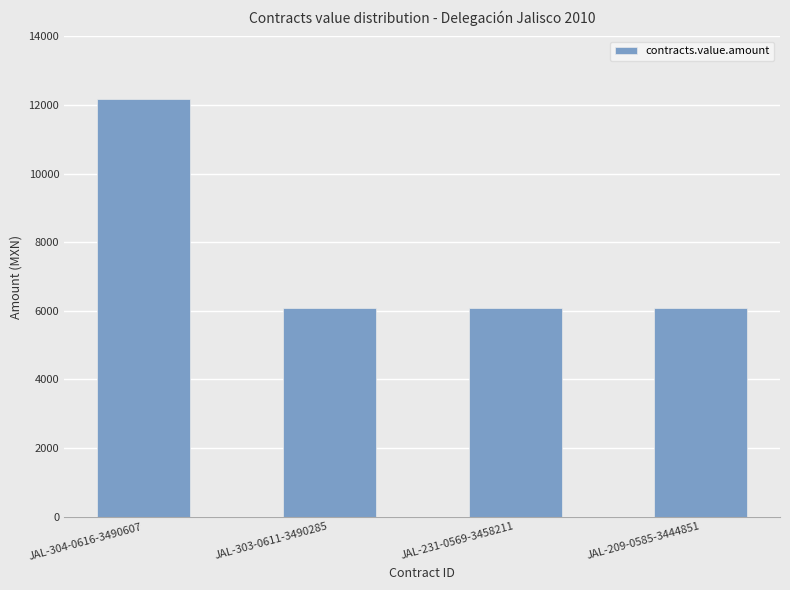

What is the greatest value displayed?

12180